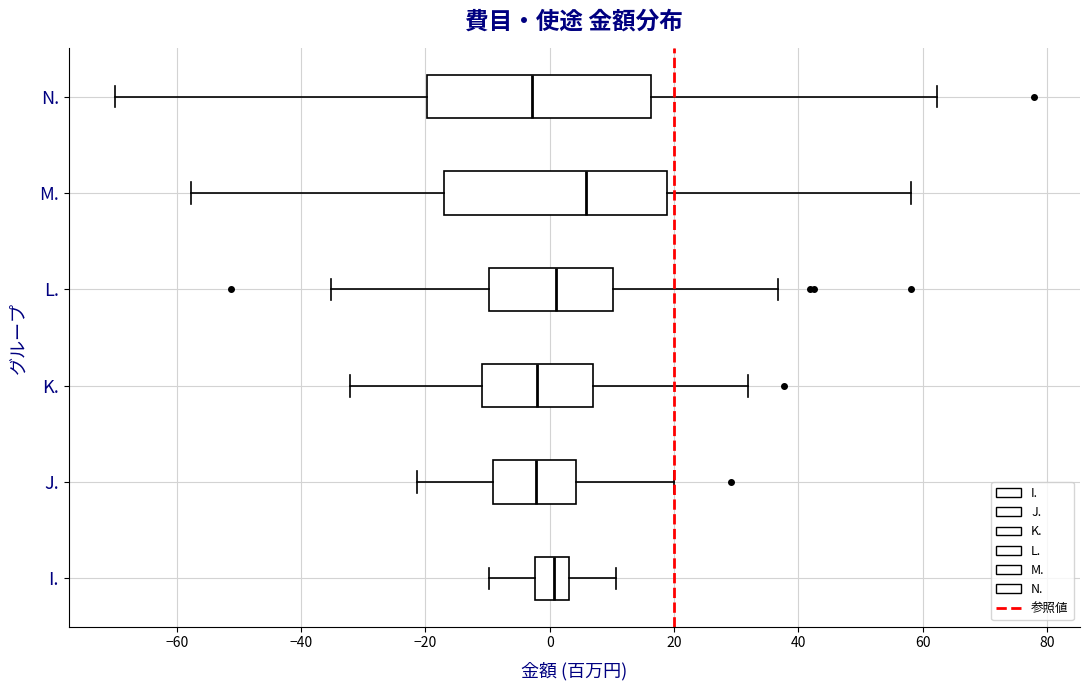

Reading bottom to top, read every box against the x-axis: the position of its median line, the range the box covers, and the ends of its whiskers. The values are not printed on the chart, so give them approximately, as read against the axis.

I.: median 0, box -2 to 4, whiskers -10 to 10
J.: median -2, box -10 to 4, whiskers -22 to 20
K.: median -2, box -10 to 8, whiskers -32 to 32
L.: median 2, box -10 to 10, whiskers -36 to 36
M.: median 6, box -16 to 18, whiskers -58 to 58
N.: median -2, box -20 to 16, whiskers -70 to 62